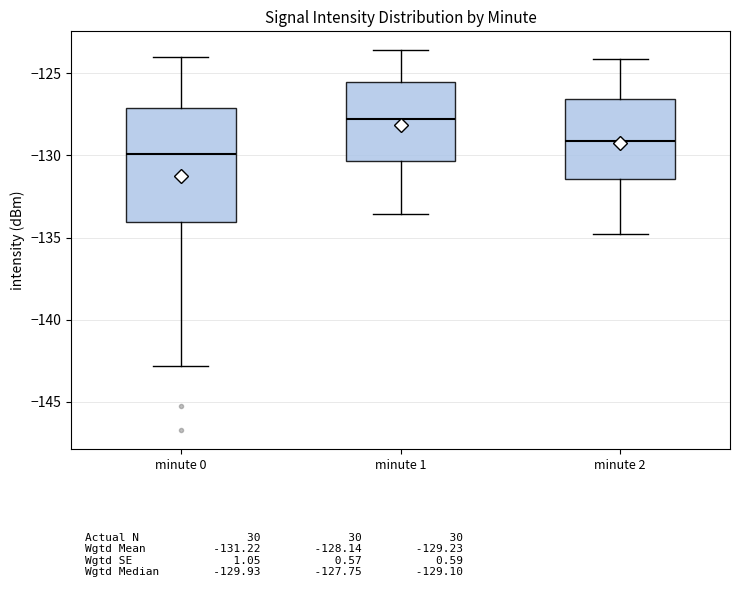

Reading left to right, transcribe this box plot: for each box, give where its median line is, the range the box spans, and where its two whiskers end, as read against the y-axis. The values are not printed on the chart, so give them approximately, as read against the axis.

minute 0: median -130.0, box -134.0 to -127.0, whiskers -143.0 to -124.0
minute 1: median -127.5, box -130.5 to -125.5, whiskers -133.5 to -123.5
minute 2: median -129.0, box -131.5 to -126.5, whiskers -135.0 to -124.0